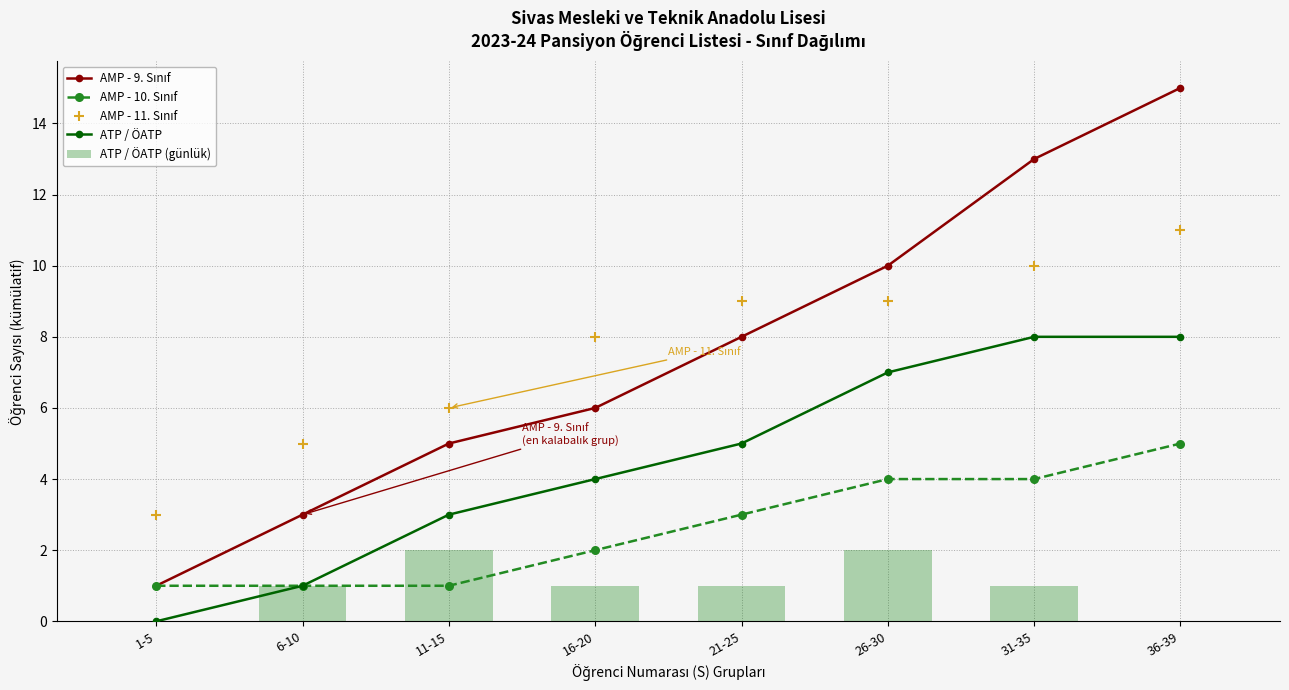

What is the average value of the ATP / ÖATP (günlük) series?

1